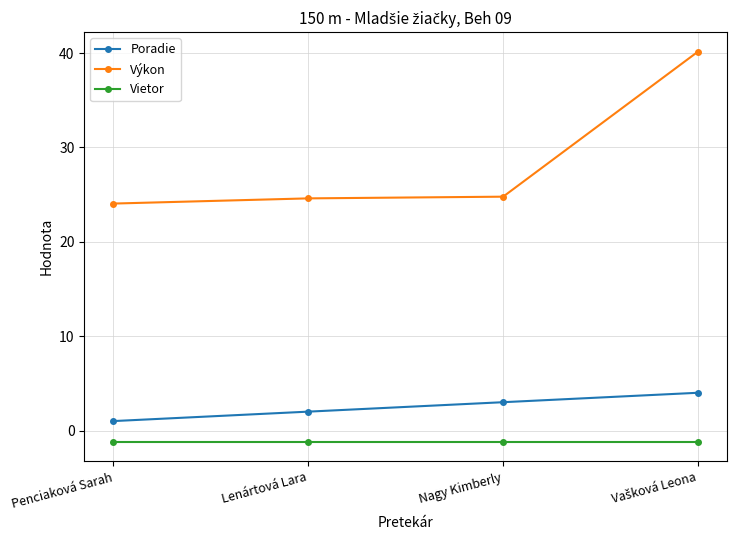

Where is Poradie nearest to the value 2?

Lenártová Lara